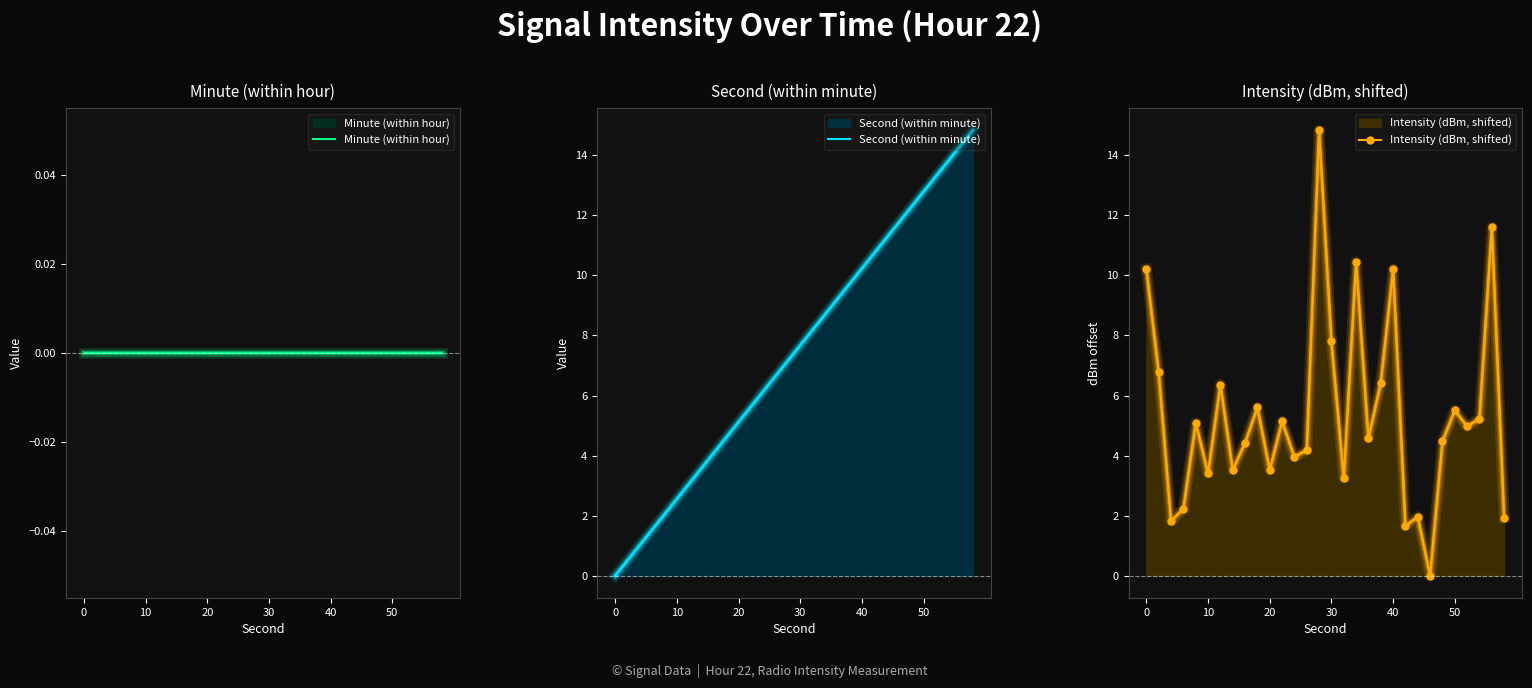

Is it true that Second (within minute) equals 4.3 at 6?

False